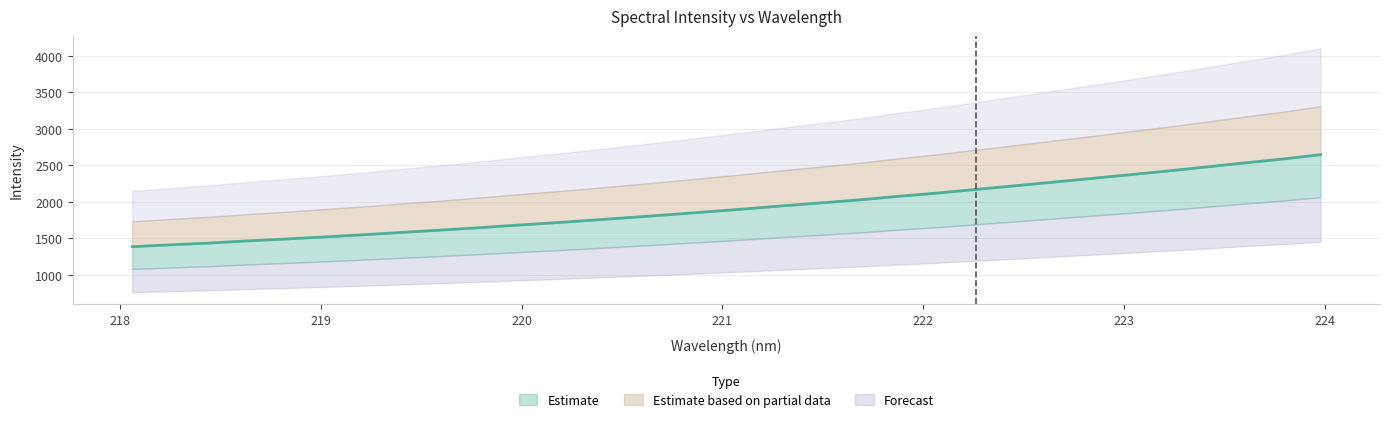

Where does the data first go above 1905?

221.1174